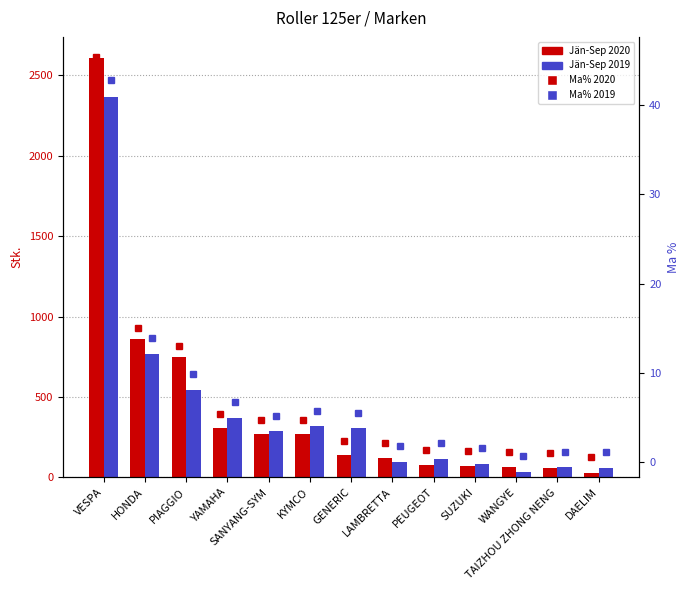

What is the spread (max minus min) of values at KYMCO?

313.3